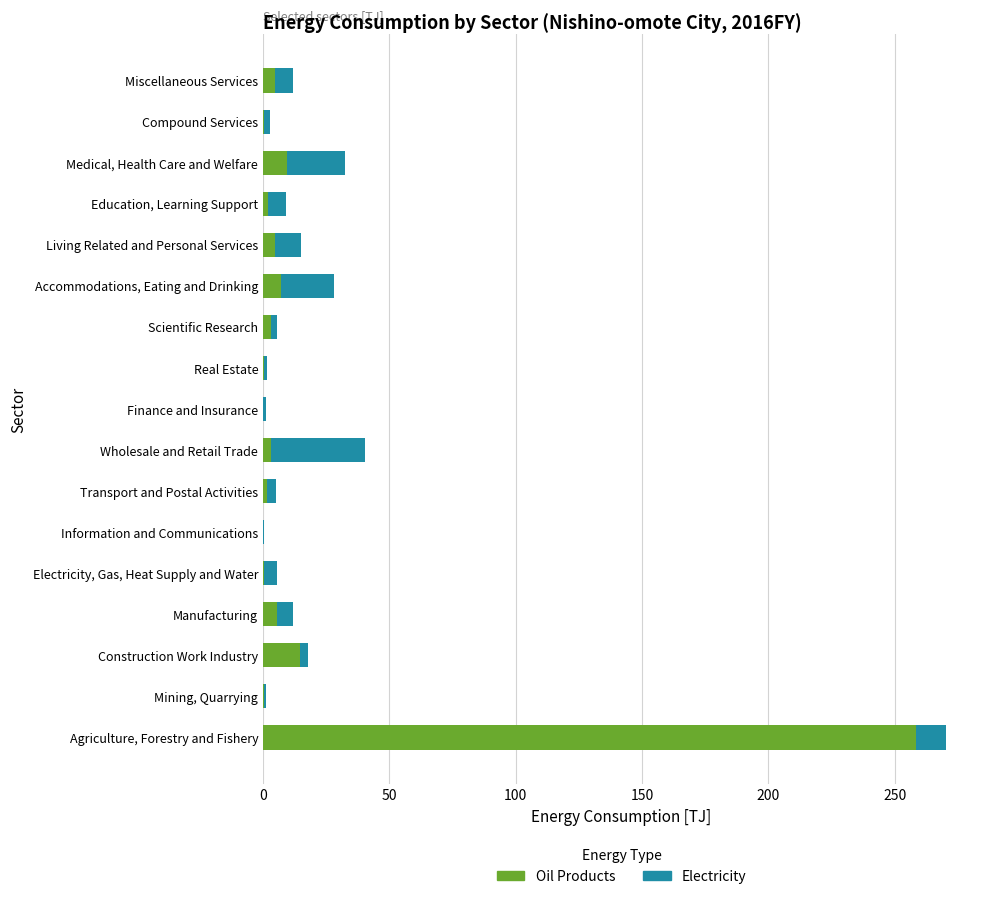

Where is Oil Products nearest to the value 129?

Construction Work Industry